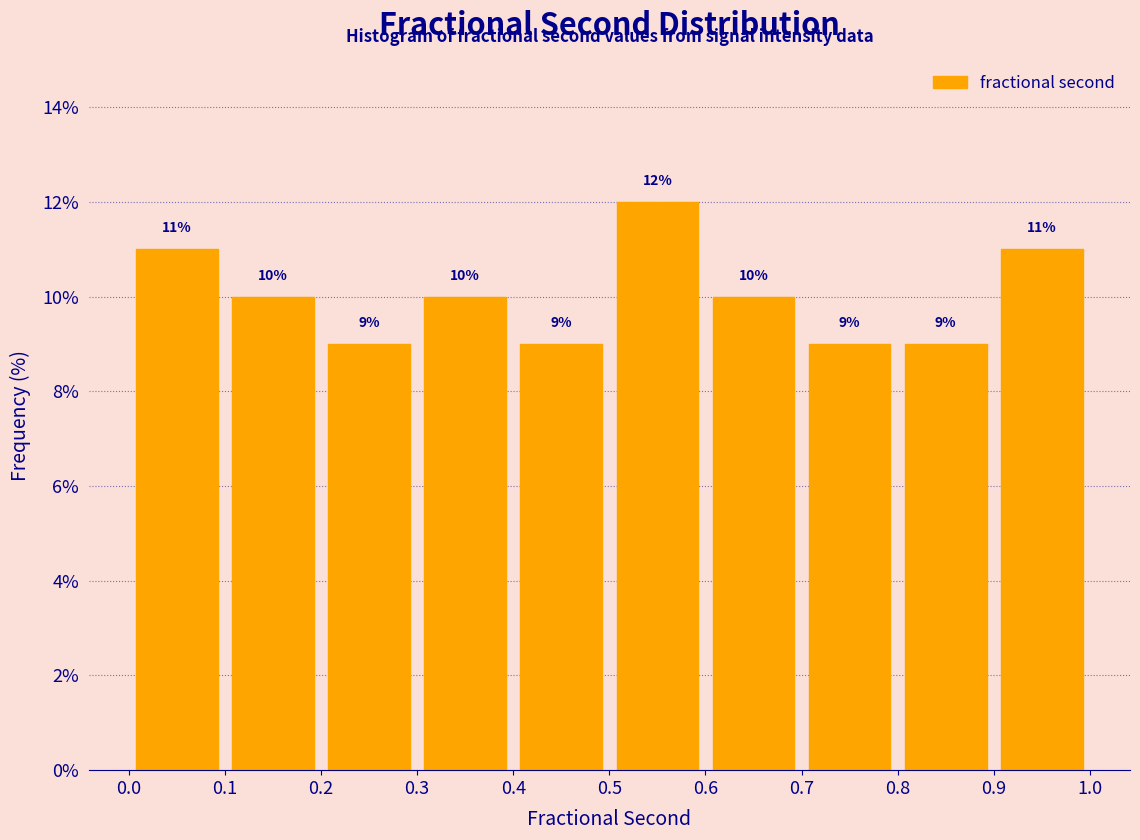

How tall is the bar that spans 0.5 to 0.6 on the x-axis?

12